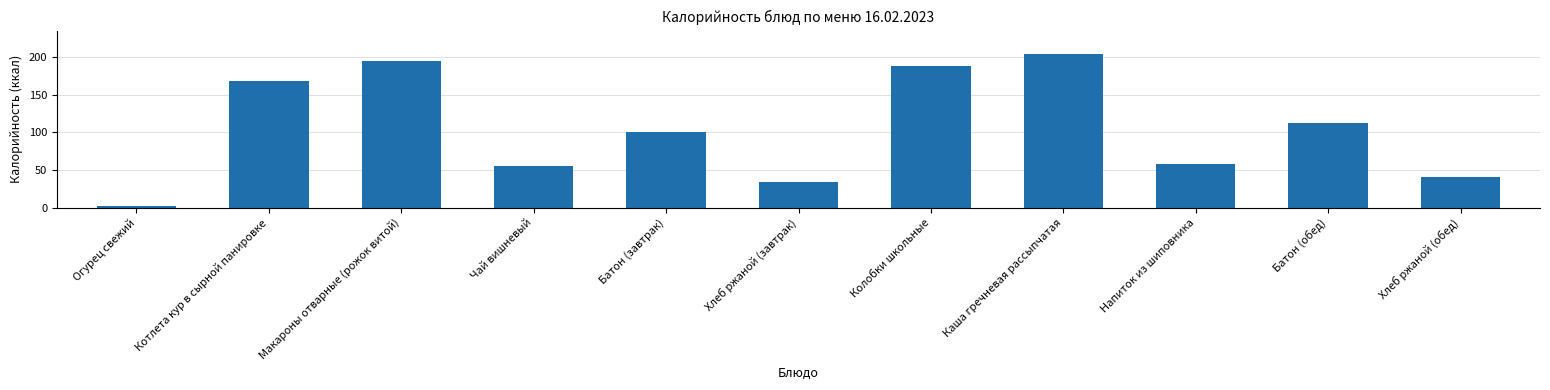

How many data points are less than 101?

5